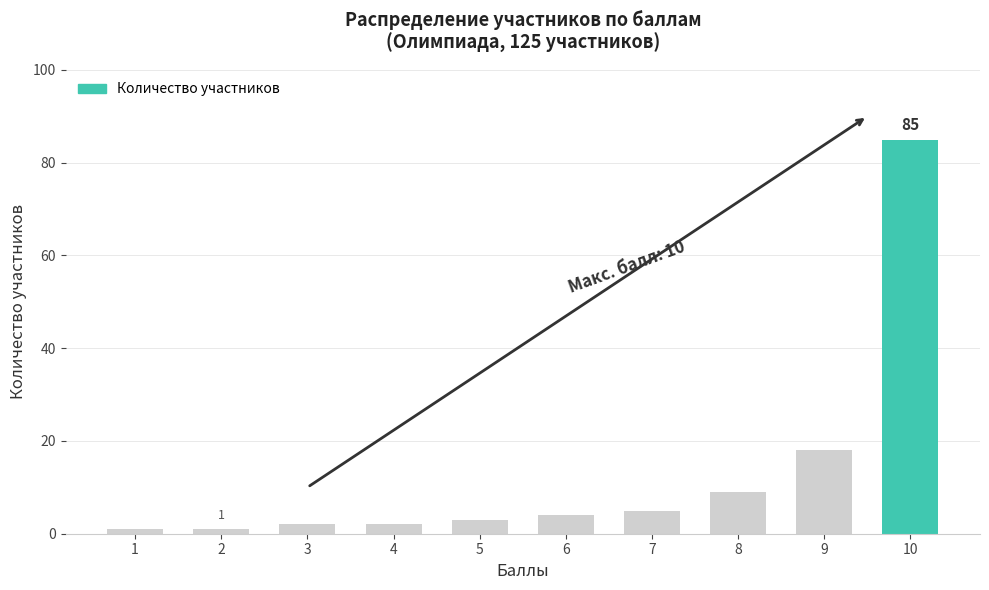

Reading right to left, transcribe all the data shown in this chart.

10=85	9=18	8=9	7=5	6=4	5=3	4=2	3=2	2=1	1=1